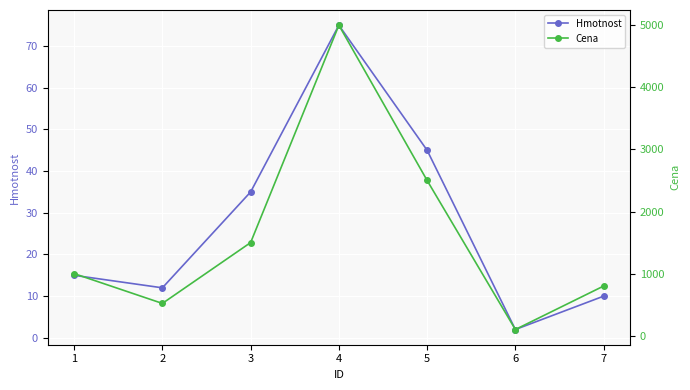

Reading left to right, list all the values displayed in this chart.

Hmotnost: 15	12	35	75	45	2	10
Cena: 1000	520	1500	5000	2500	100	800